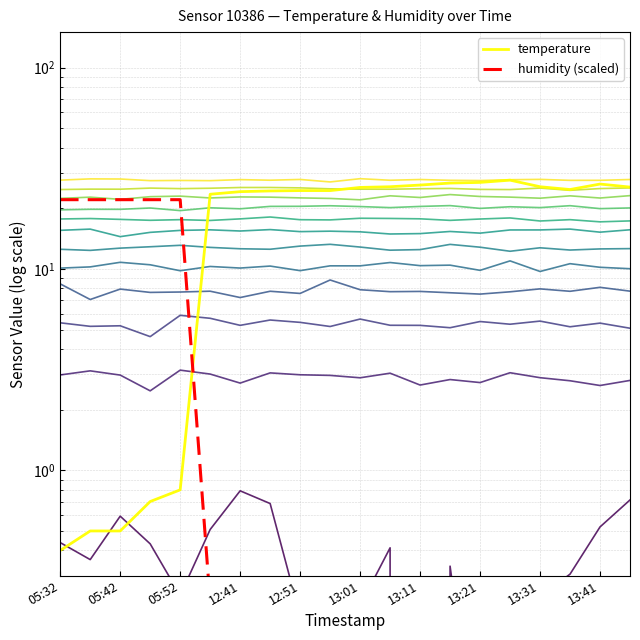

How many interior local valleys does the temperature series have?

1